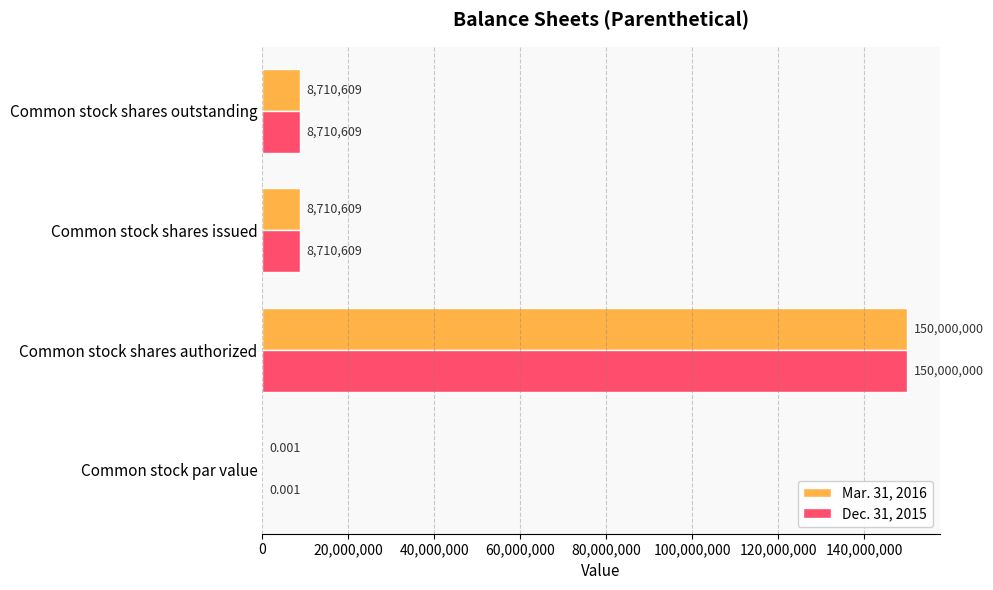

Which category has the highest value across all series?

Common stock shares authorized